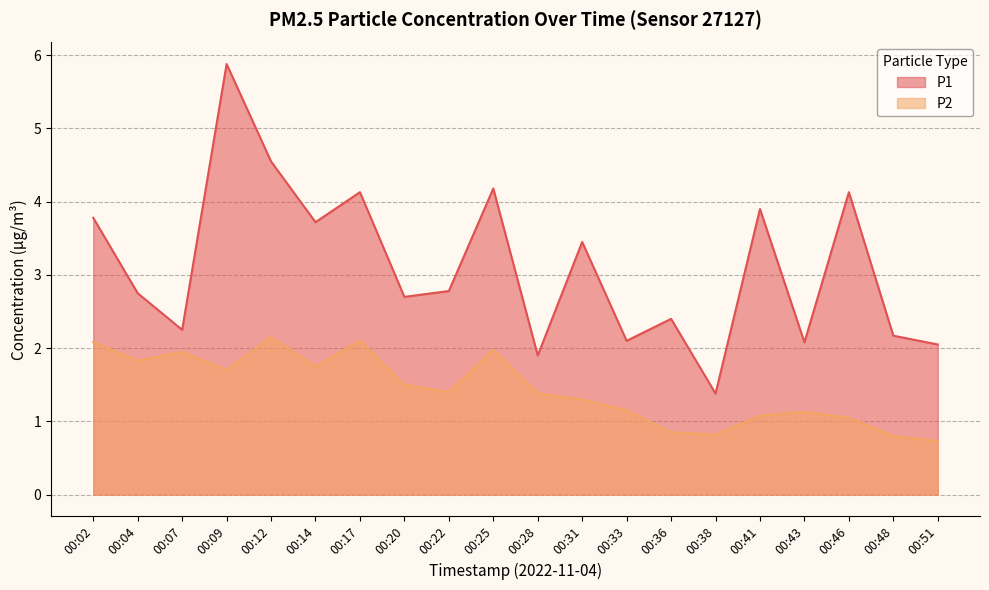

True or false: P2 and P1 cross at least once.

False